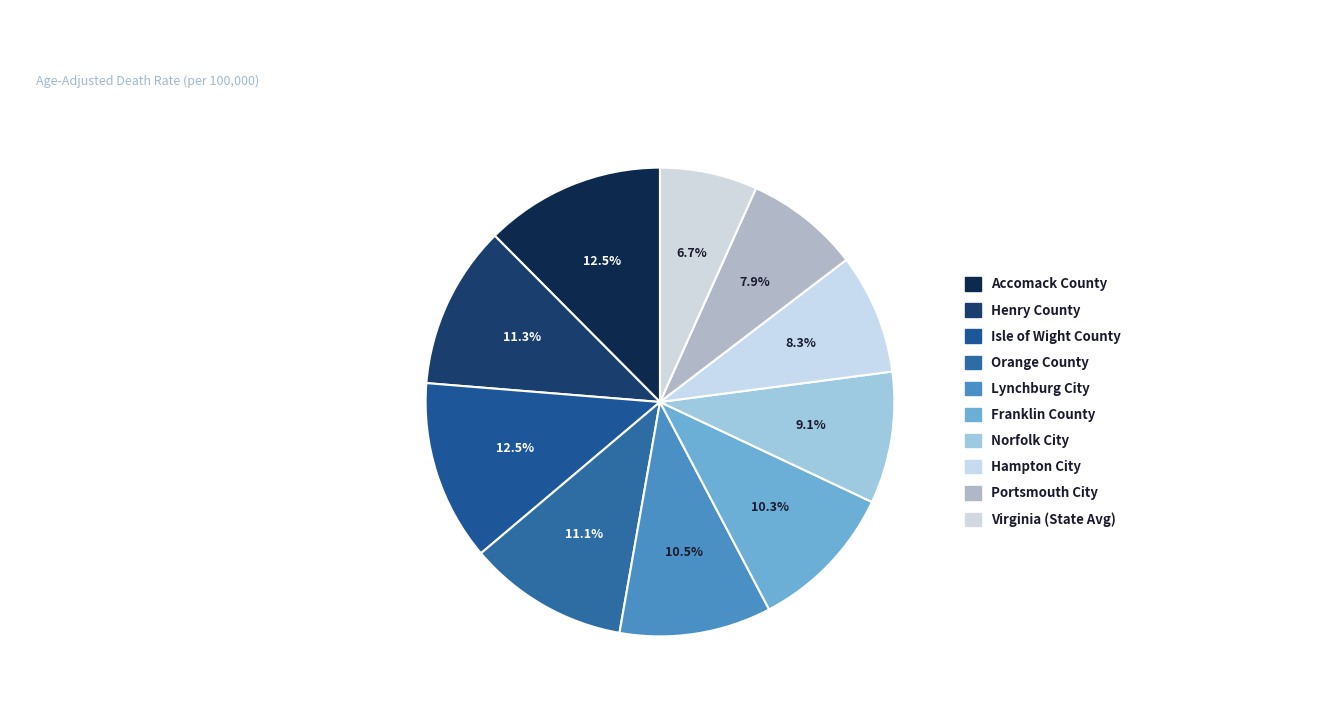

How many segments does this pie chart have?

10